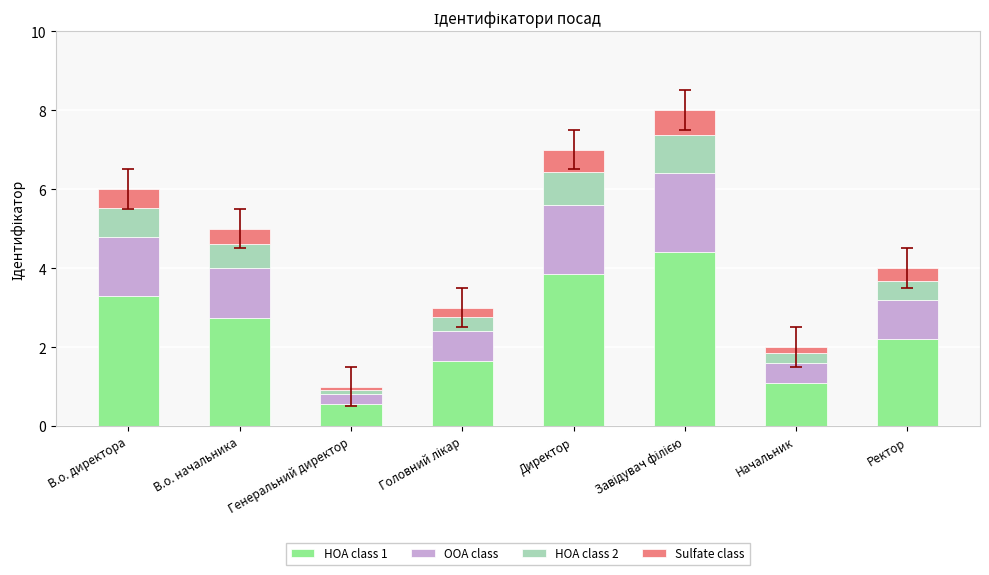

The HOA class 1 series shows 0.6 at Генеральний директор. True or false?

True